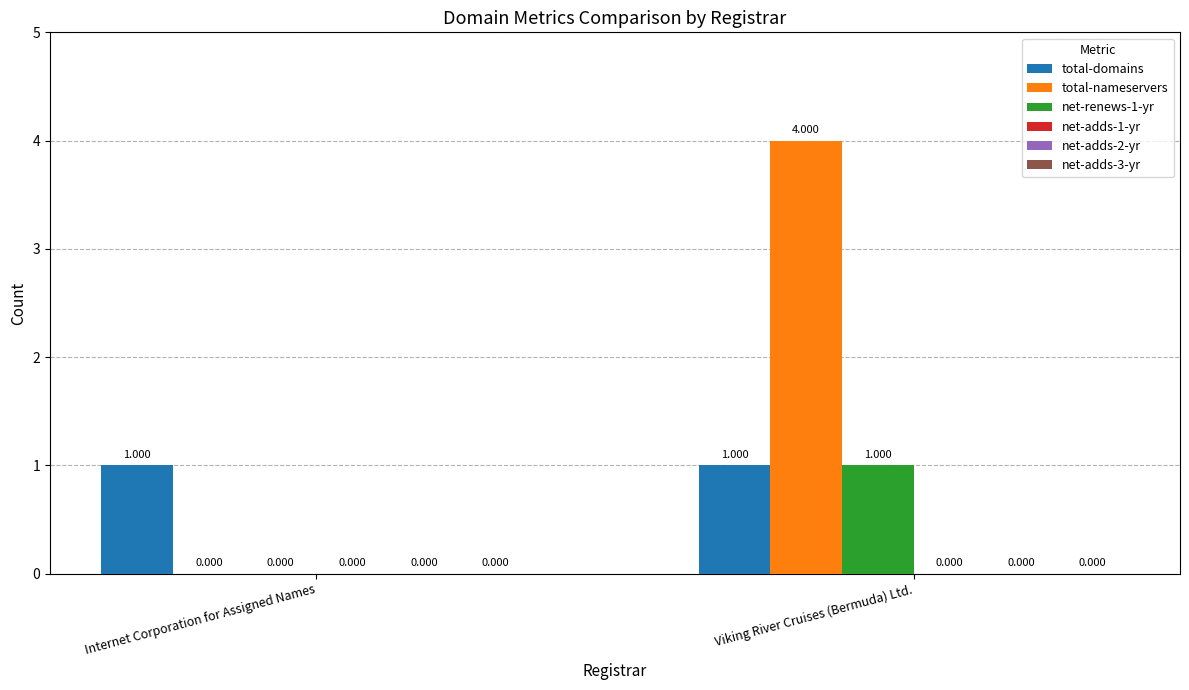

How many groups of bars are there?

2